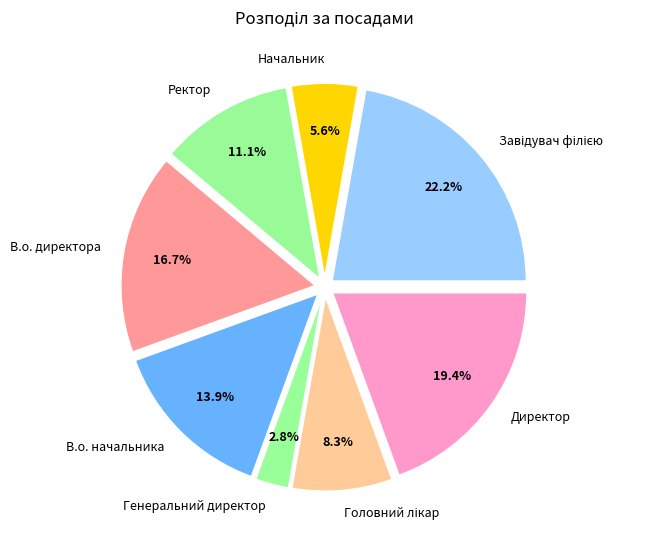

Is Директор the majority of the pie?

No